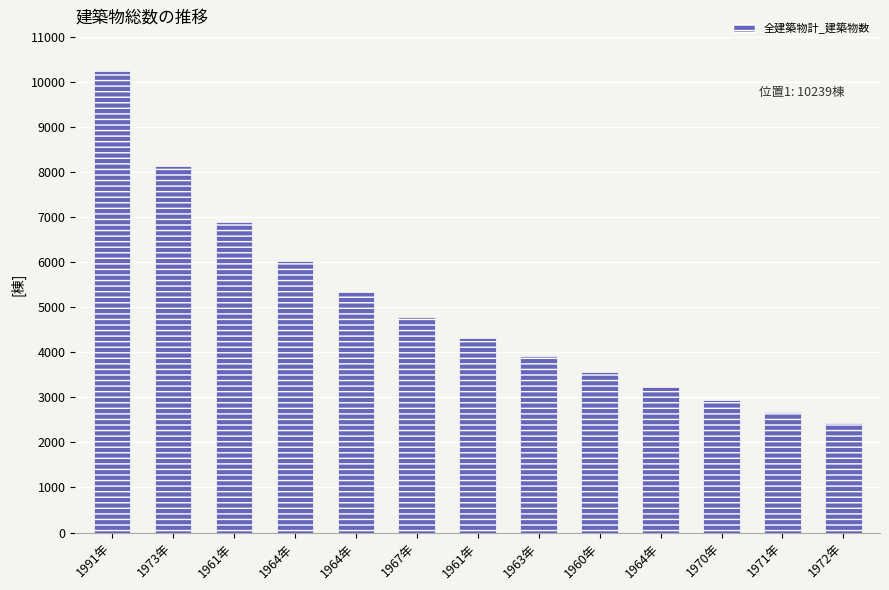

Does the chart contain any negative values?

No